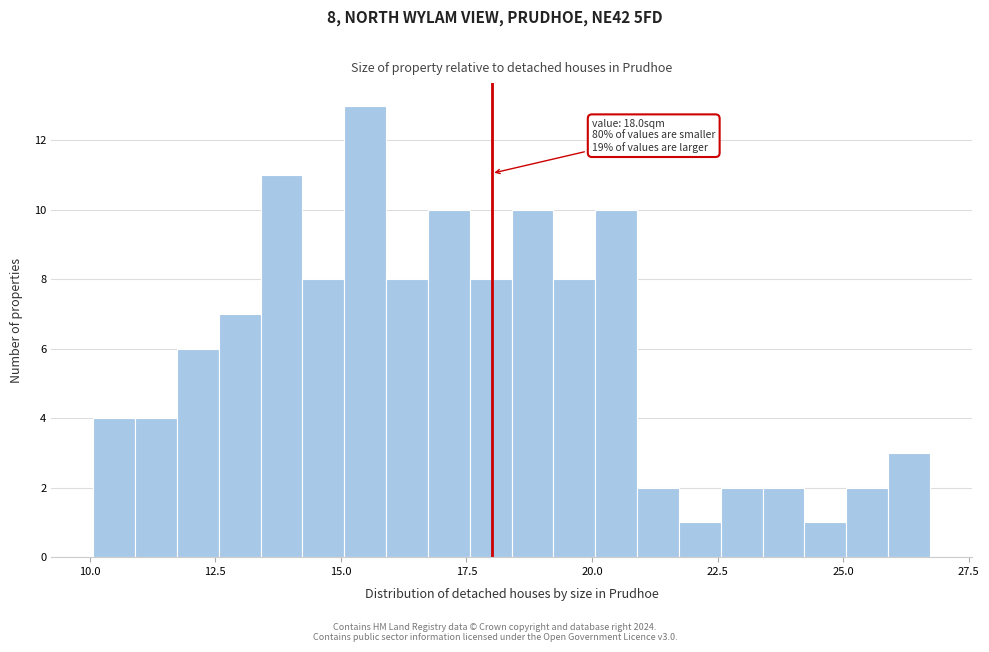

Read against the x-axis, roughly where is the centre of the tallest bar?

15.5